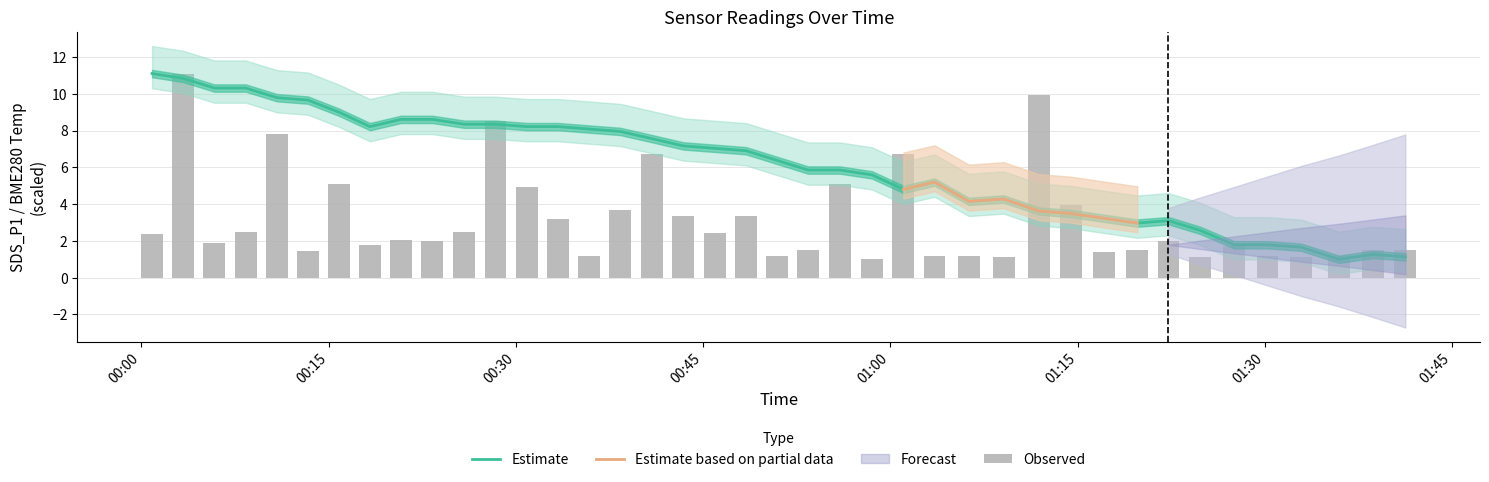

How many categories are shown in the chart?

40